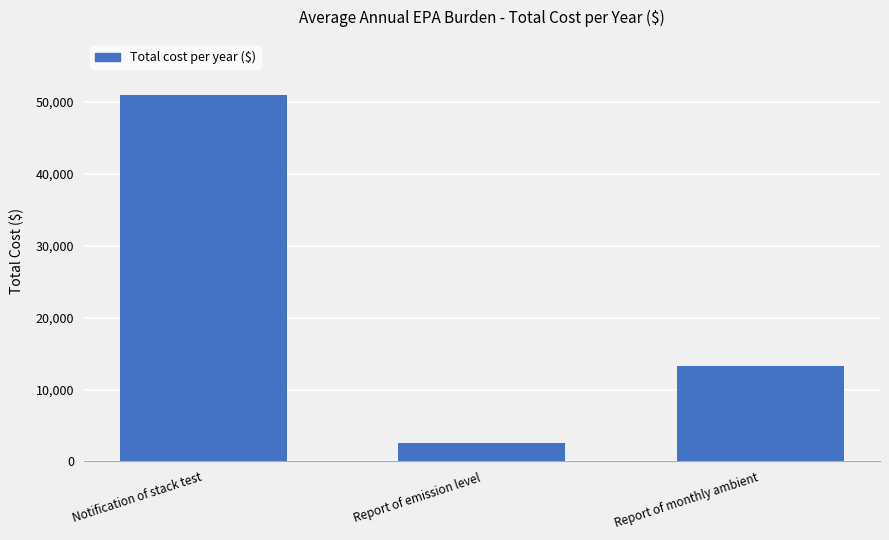

Which has a higher value, Notification of stack test or Report of monthly ambient?

Notification of stack test